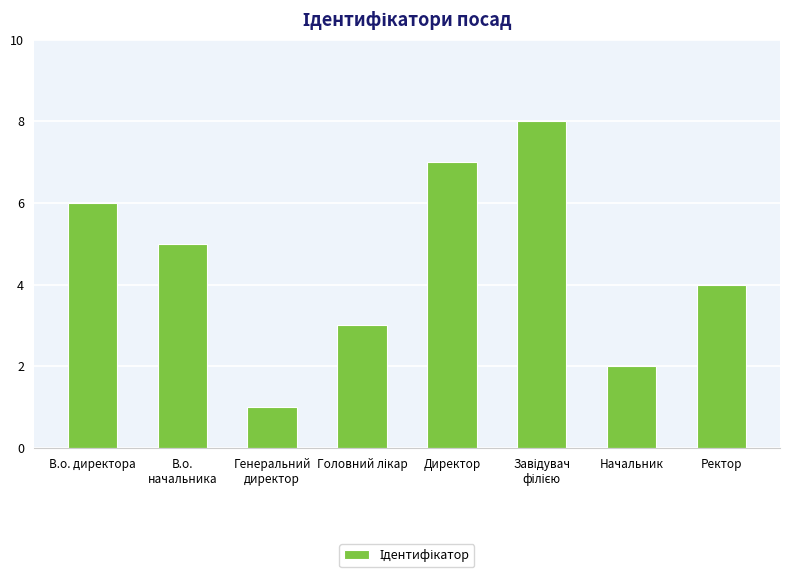

Reading left to right, list all the values displayed in this chart.

6	5	1	3	7	8	2	4